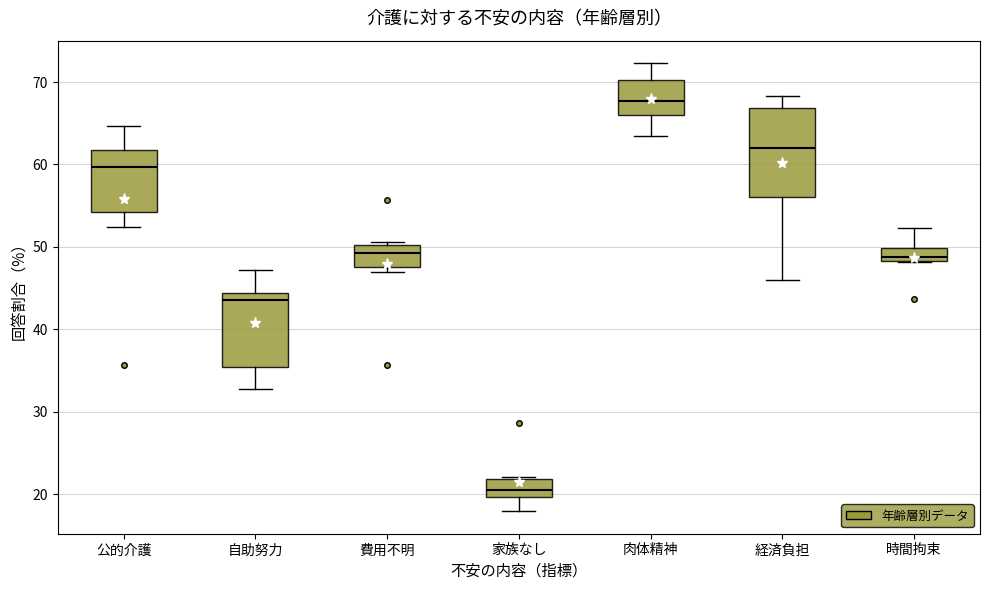

Reading left to right, read every box against the y-axis: the position of its median line, the range the box covers, and the ends of its whiskers. The values are not printed on the chart, so give them approximately, as read against the axis.

公的介護: median 60, box 54 to 62, whiskers 52 to 65
自助努力: median 44 (just below the box's upper edge), box 35 to 44, whiskers 33 to 47
費用不明: median 49, box 48 to 50, whiskers 47 to 51
家族なし: median 21, box 20 to 22, whiskers 18 to 22
肉体精神: median 68, box 66 to 70, whiskers 63 to 72
経済負担: median 62, box 56 to 67, whiskers 46 to 68
時間拘束: median 49, box 48 to 50, whiskers 48 to 52